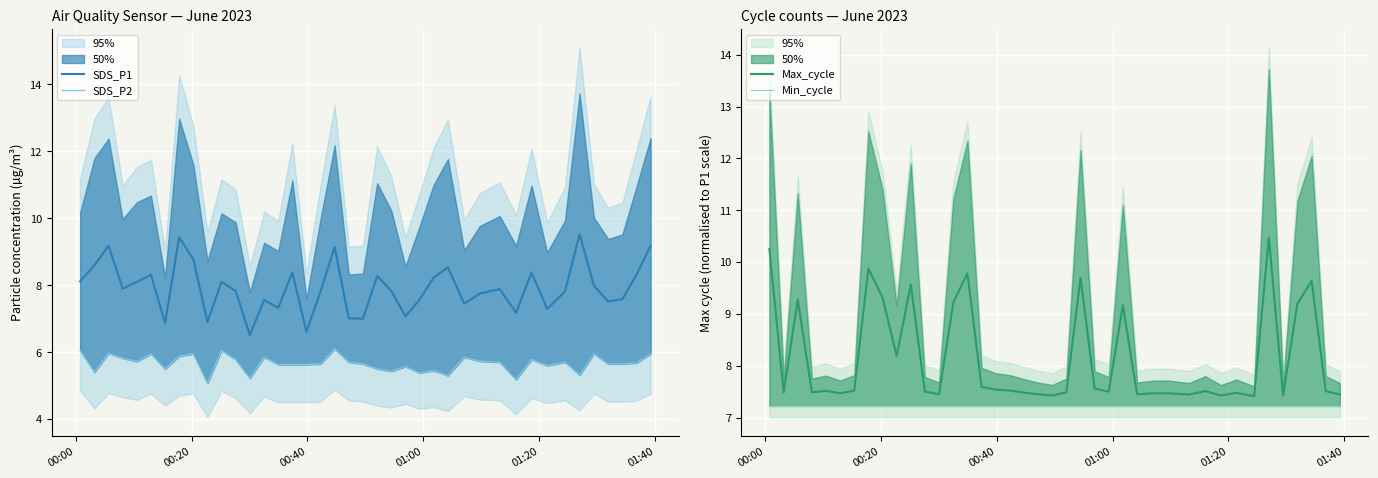

What is the minimum value for Max_cycle?

7.4